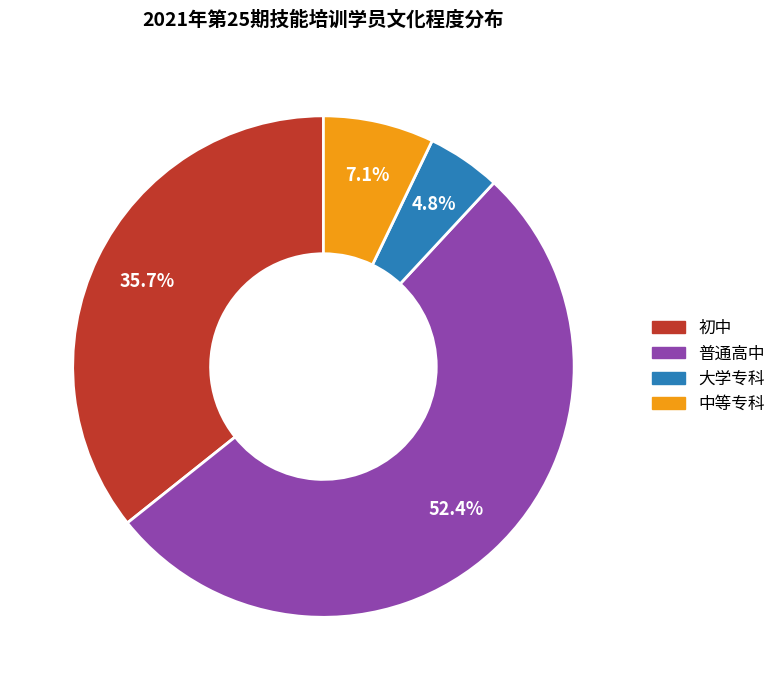

To the nearest percent, what percentage of the pie is 大学专科?

5%